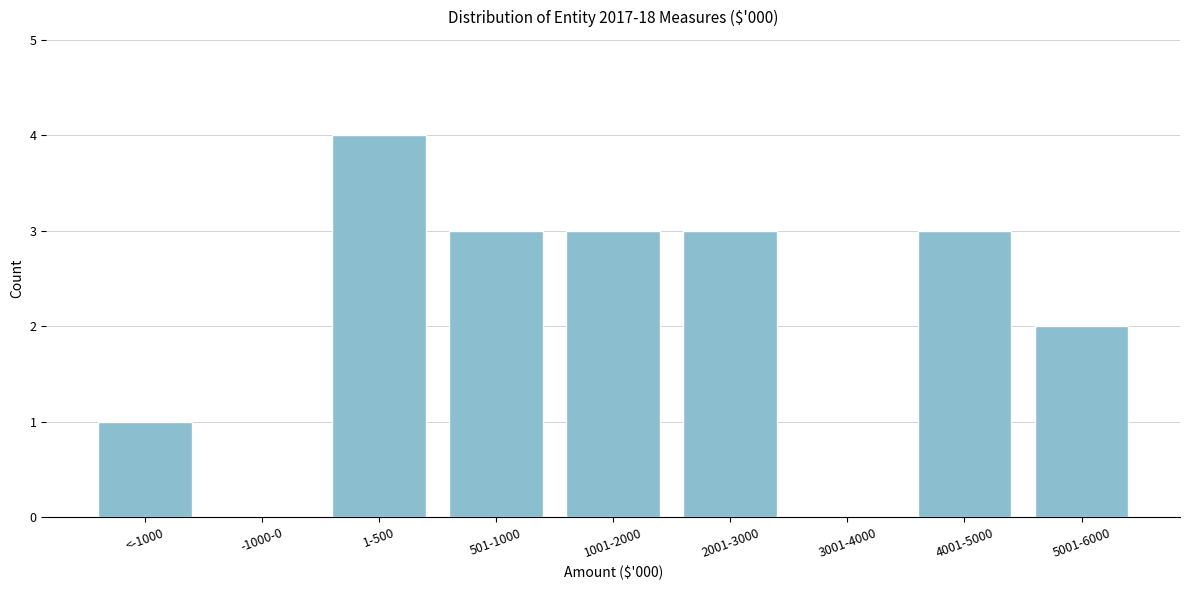

Reading left to right, extract all data points from this chart.

<-1000=1	-1000-0=0	1-500=4	501-1000=3	1001-2000=3	2001-3000=3	3001-4000=0	4001-5000=3	5001-6000=2